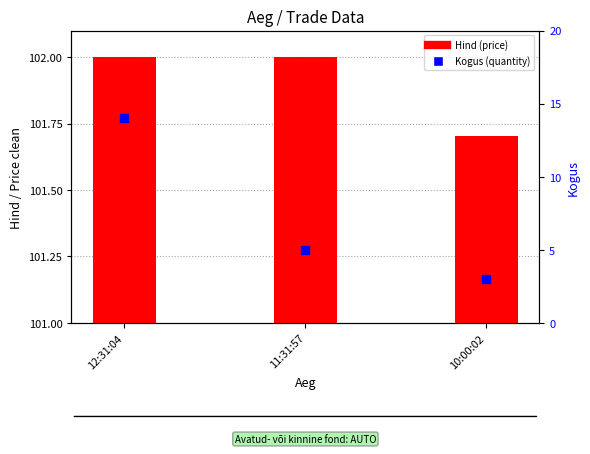

Which series contains the highest Y value?

Hind